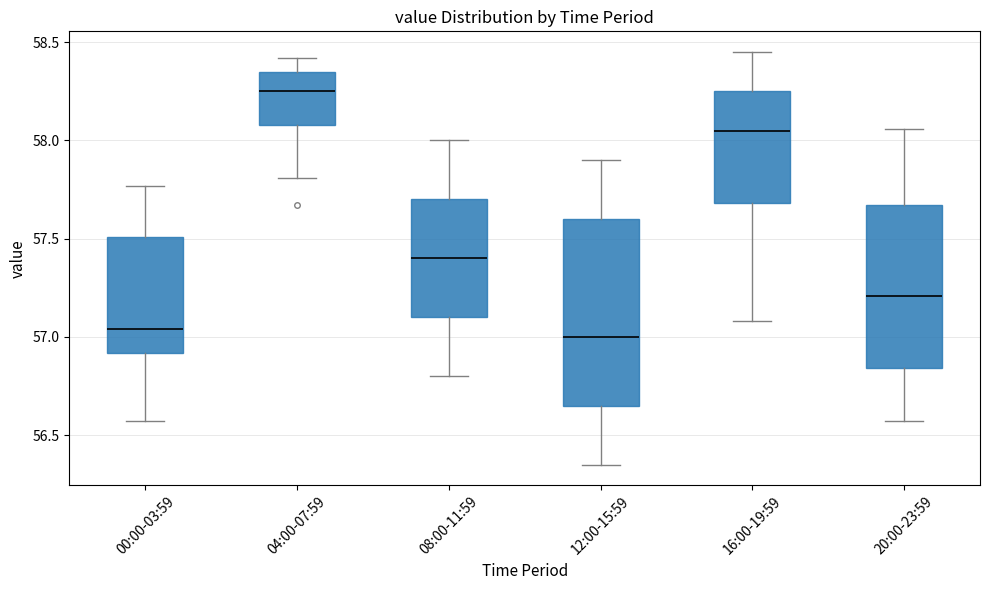

Reading left to right, read every box against the y-axis: the position of its median line, the range the box covers, and the ends of its whiskers. The values are not printed on the chart, so give them approximately, as read against the axis.

00:00-03:59: median 57.05, box 56.90 to 57.50, whiskers 56.55 to 57.75
04:00-07:59: median 58.25, box 58.10 to 58.35, whiskers 57.80 to 58.40
08:00-11:59: median 57.40, box 57.10 to 57.70, whiskers 56.80 to 58.00
12:00-15:59: median 57.00, box 56.65 to 57.60, whiskers 56.35 to 57.90
16:00-19:59: median 58.05, box 57.70 to 58.25, whiskers 57.10 to 58.45
20:00-23:59: median 57.20, box 56.85 to 57.65, whiskers 56.55 to 58.05